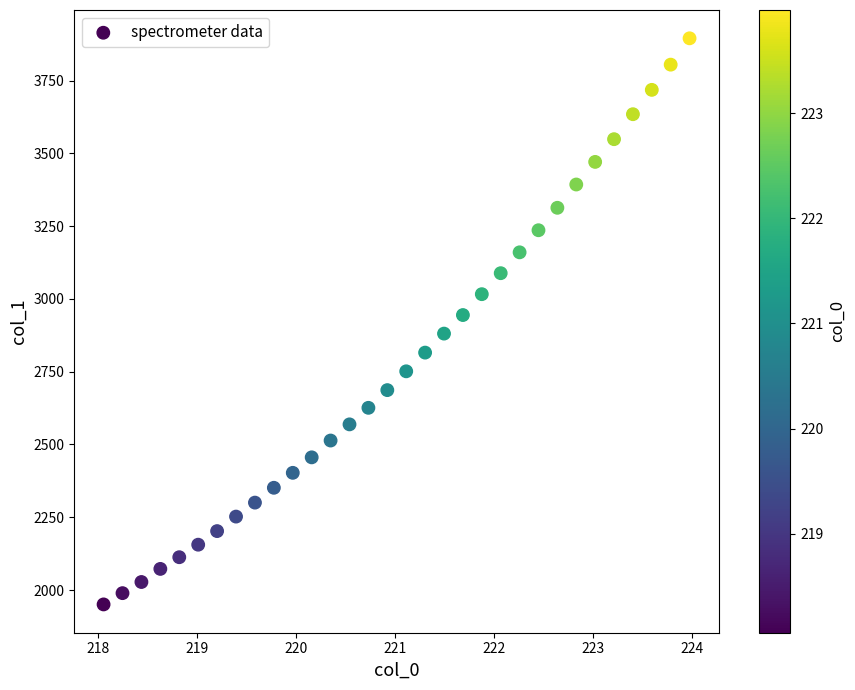

What is the range of X values (max minus min)?

5.9